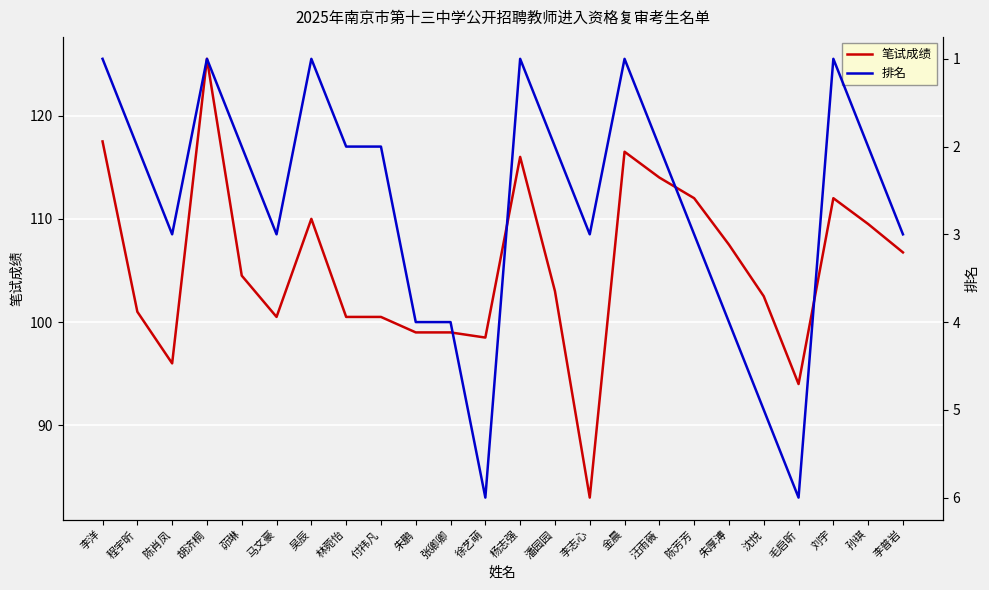

What is the label of the 22nd point from the left?

刘宇